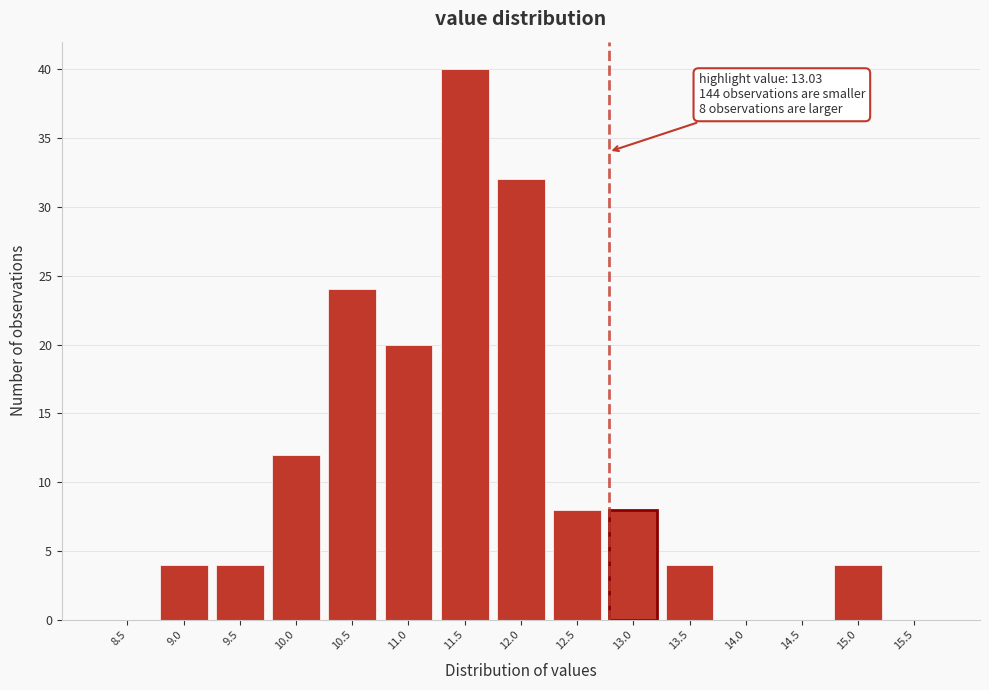

Reading left to right, extract all data points from this chart.

8.5=0	9.0=4	9.5=4	10.0=12	10.5=24	11.0=20	11.5=40	12.0=32	12.5=8	13.0=8	13.5=4	14.0=0	14.5=0	15.0=4	15.5=0